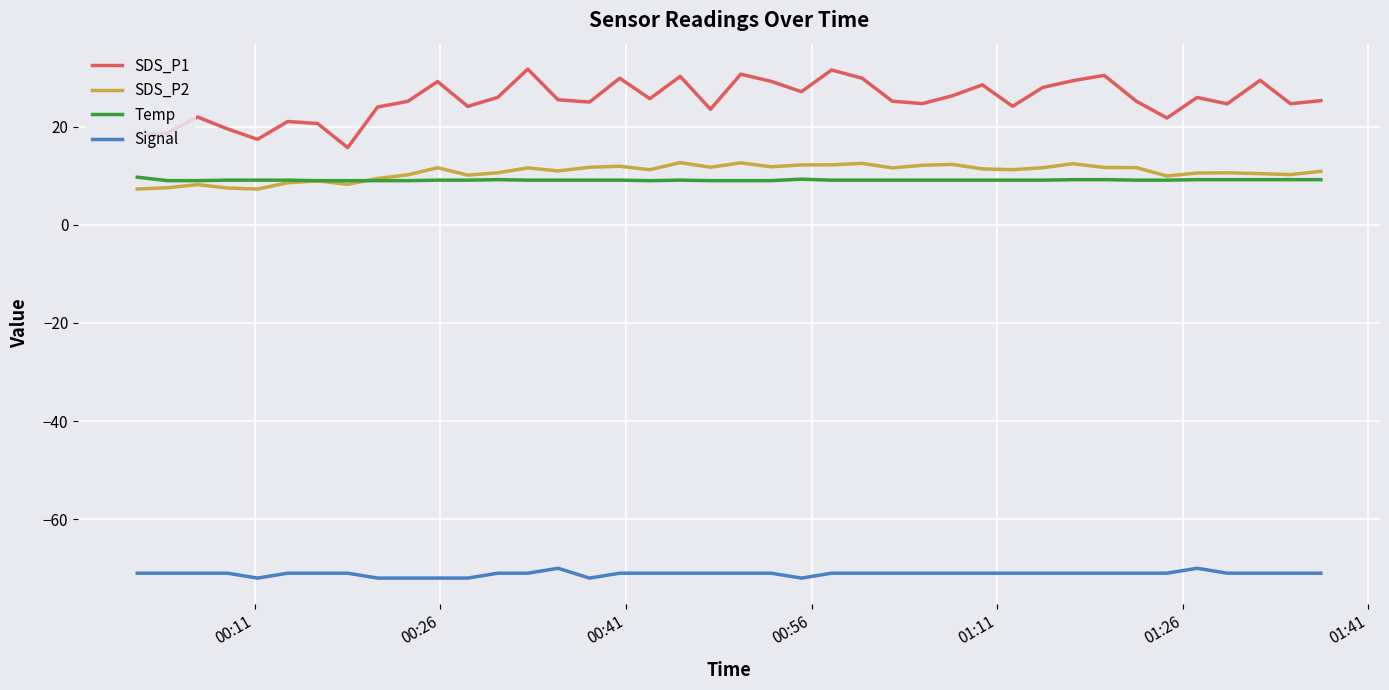

List the series in order of their peak value, lowest first.

Signal, Temp, SDS_P2, SDS_P1